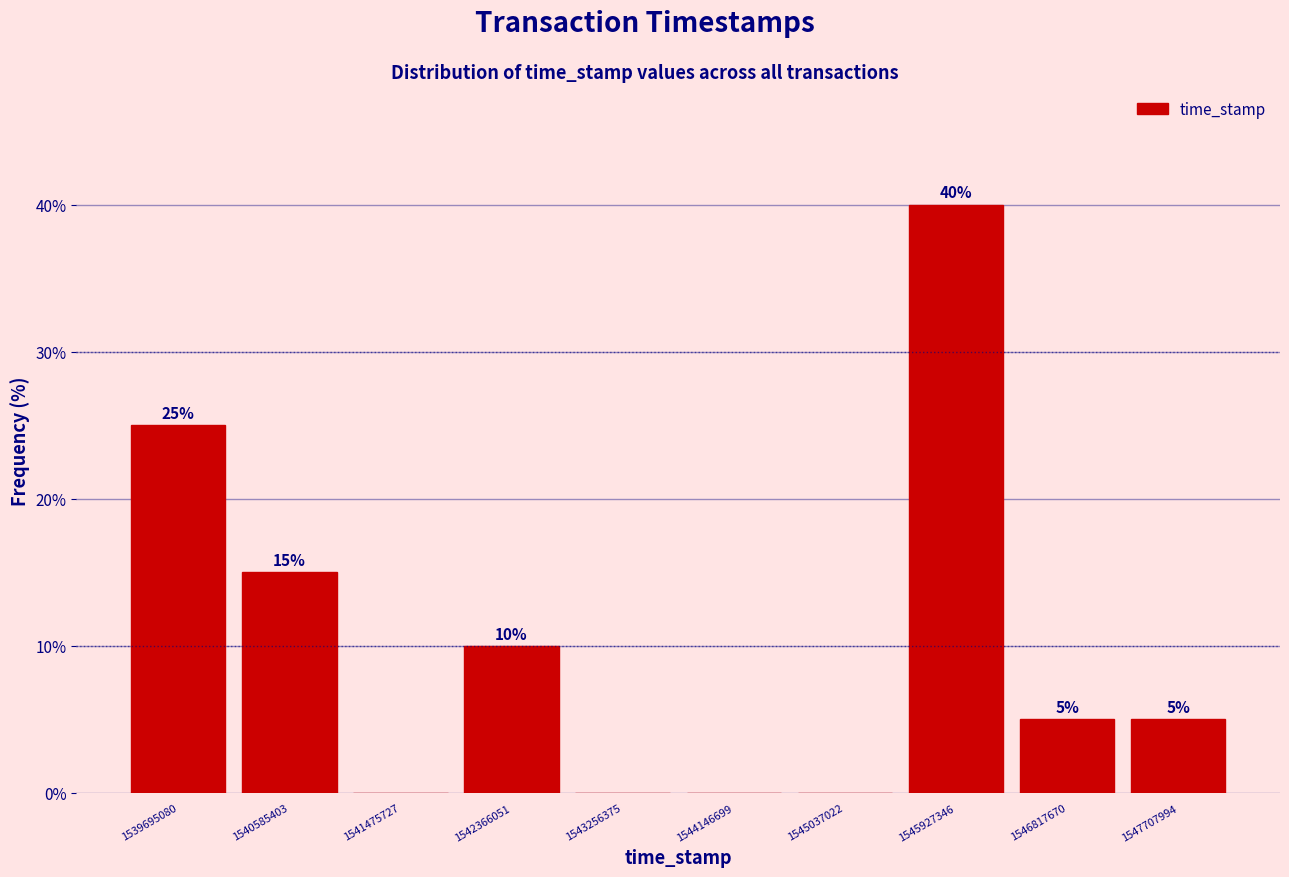

Reading left to right, transcribe all the data shown in this chart.

1539695080=25	1540585403=15	1541475727=0	1542366051=10	1543256375=0	1544146699=0	1545037022=0	1545927346=40	1546817670=5	1547707994=5